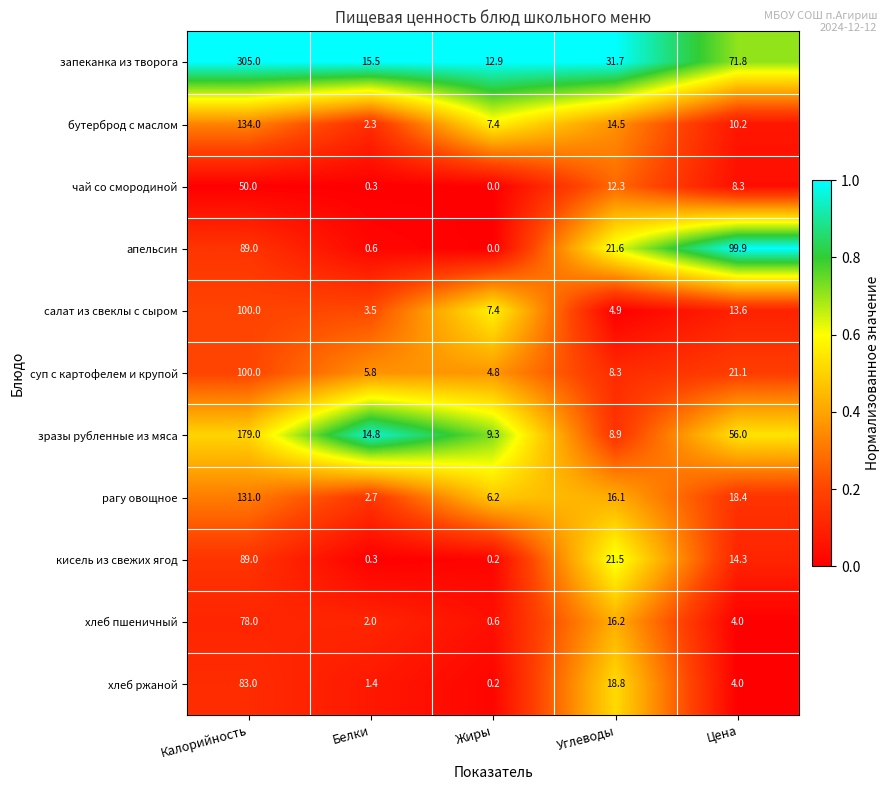

The апельсин series shows 0.0 at Жиры. True or false?

True